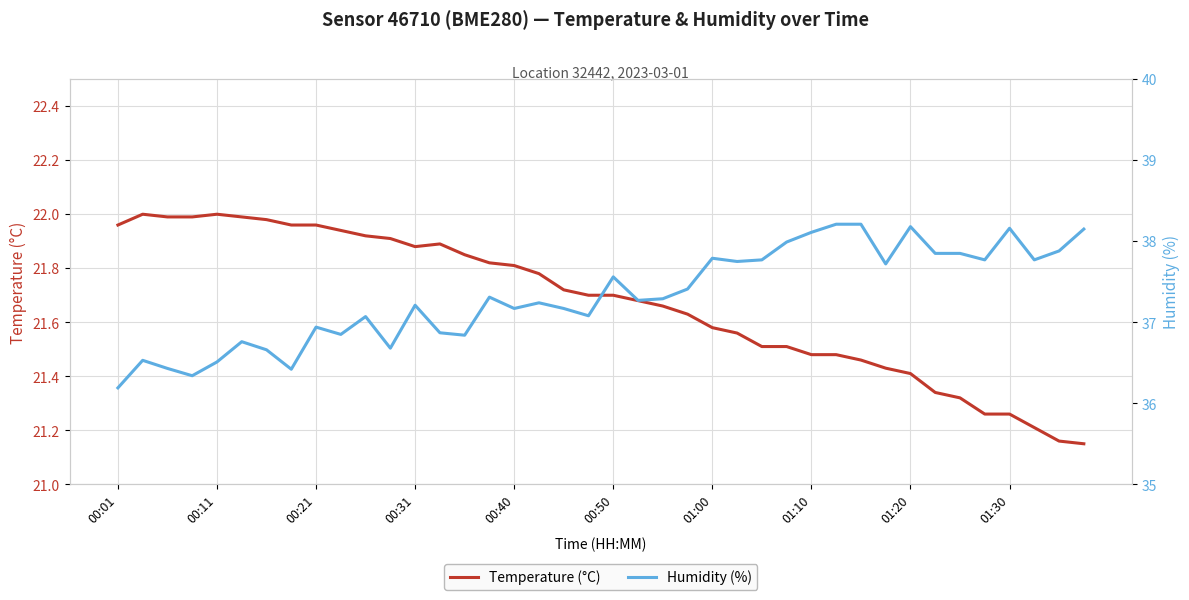

List the series in order of their peak value, lowest first.

Temperature (°C), Humidity (%)